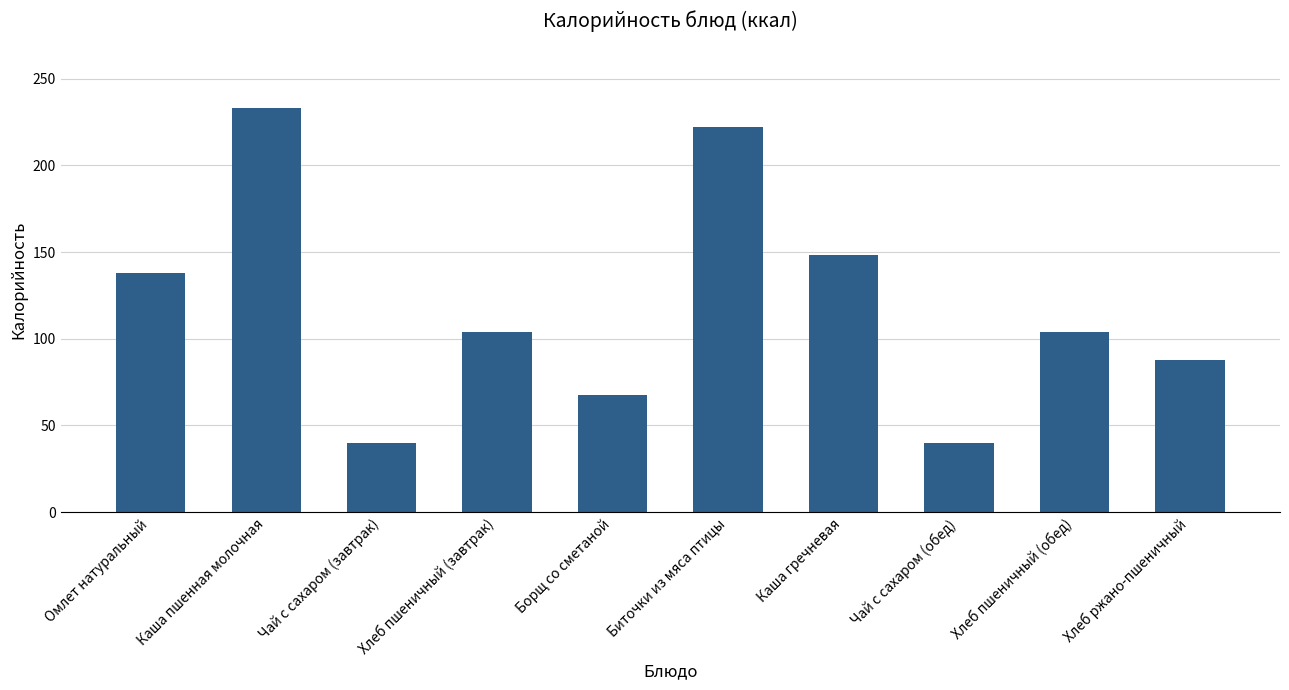

What is the change in value from Биточки из мяса птицы to Хлеб пшеничный (обед)?

-118.2